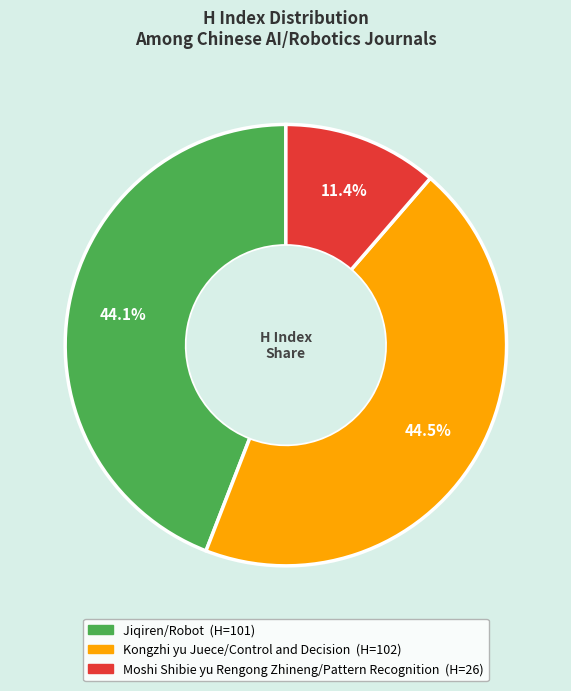

Is the sum of Moshi Shibie yu Rengong Zhineng/Pattern Recognition and Kongzhi yu Juece/Control and Decision greater than half?

Yes